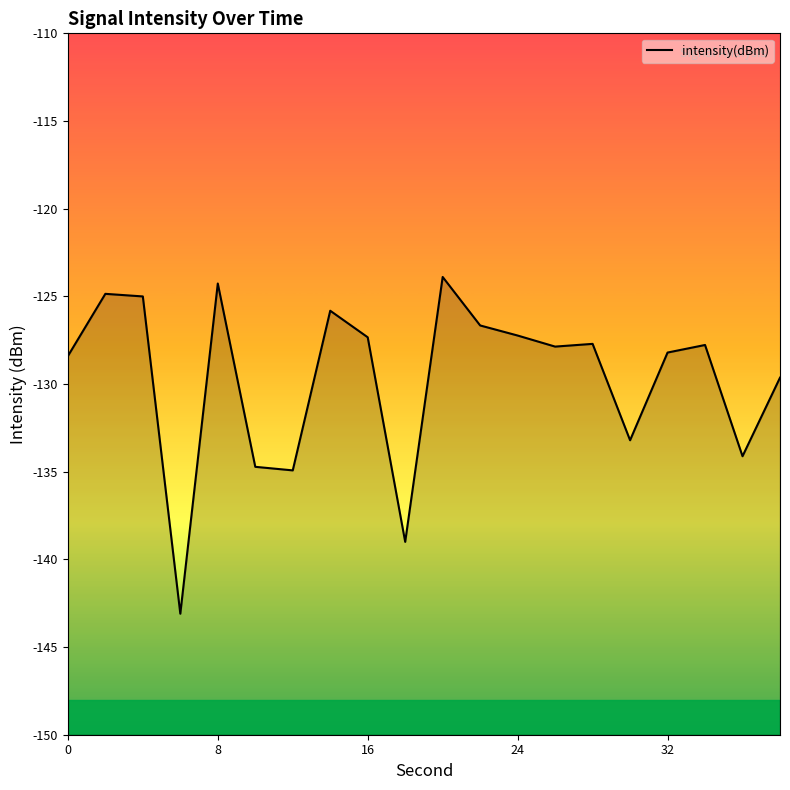

True or false: the data shows -59.7 at 0.

False